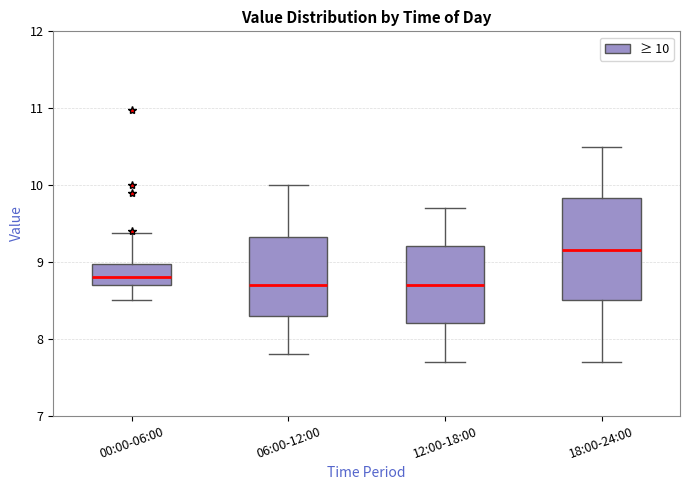

Reading left to right, read every box against the y-axis: the position of its median line, the range the box covers, and the ends of its whiskers. The values are not printed on the chart, so give them approximately, as read against the axis.

00:00-06:00: median 8.8, box 8.7 to 9.0, whiskers 8.5 to 9.4
06:00-12:00: median 8.7, box 8.3 to 9.3, whiskers 7.8 to 10.0
12:00-18:00: median 8.7, box 8.2 to 9.2, whiskers 7.7 to 9.7
18:00-24:00: median 9.2, box 8.5 to 9.8, whiskers 7.7 to 10.5